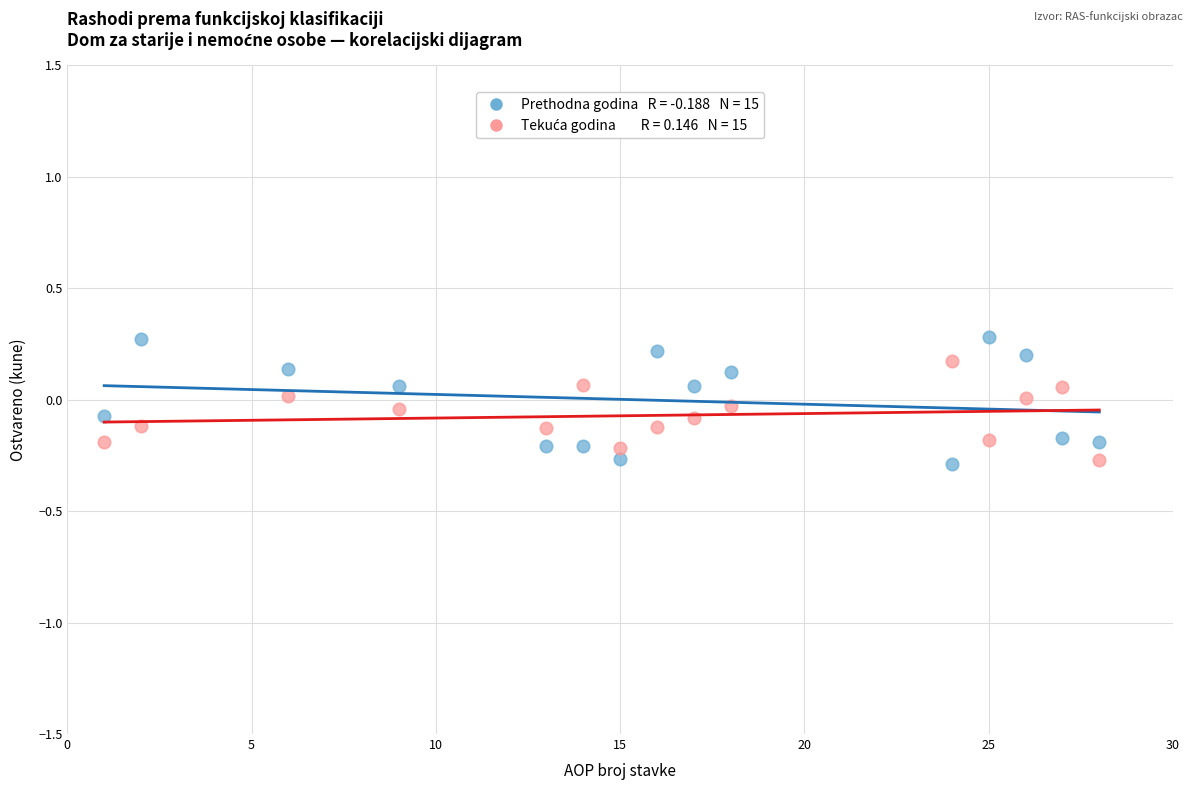

Across all data points, what is the range of X values (max minus min)?

27.0